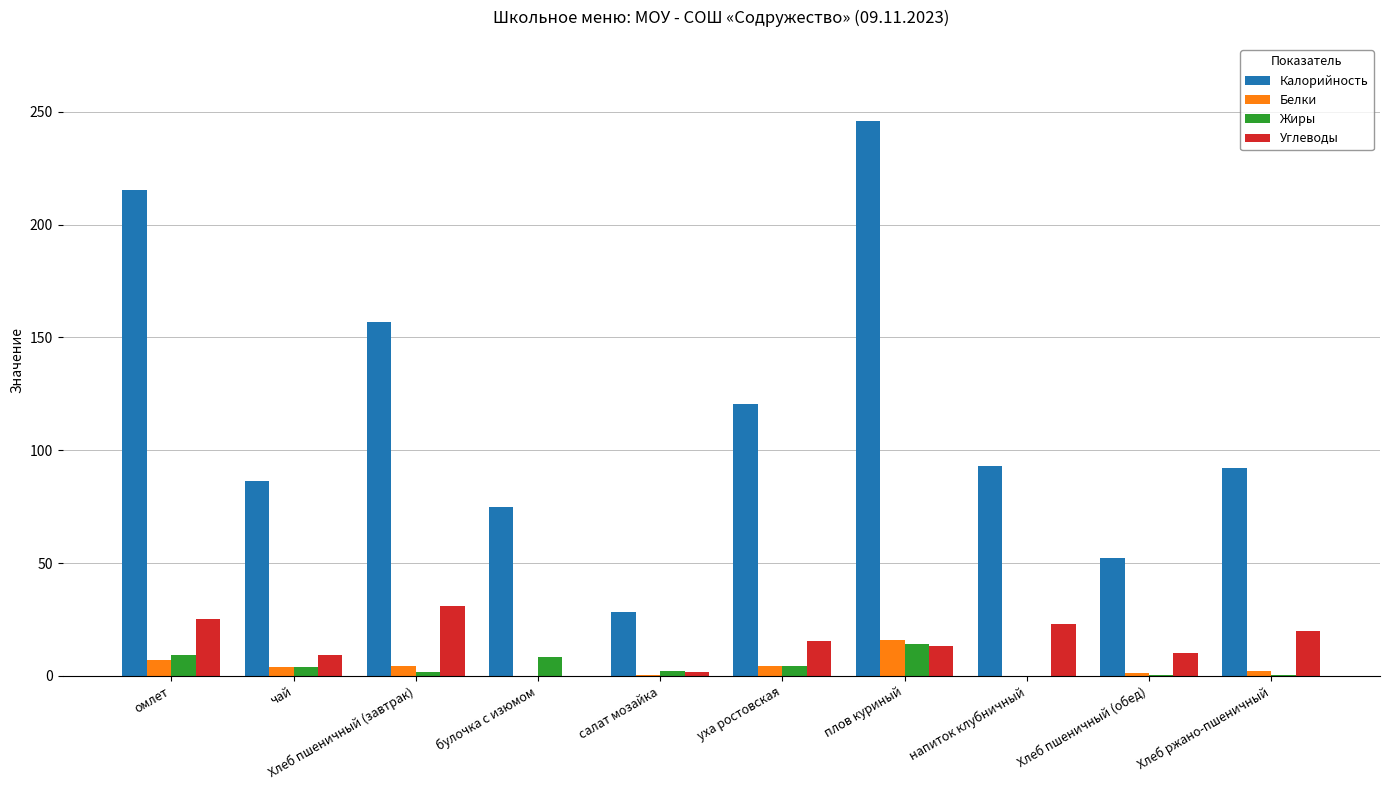

How many groups of bars are there?

10